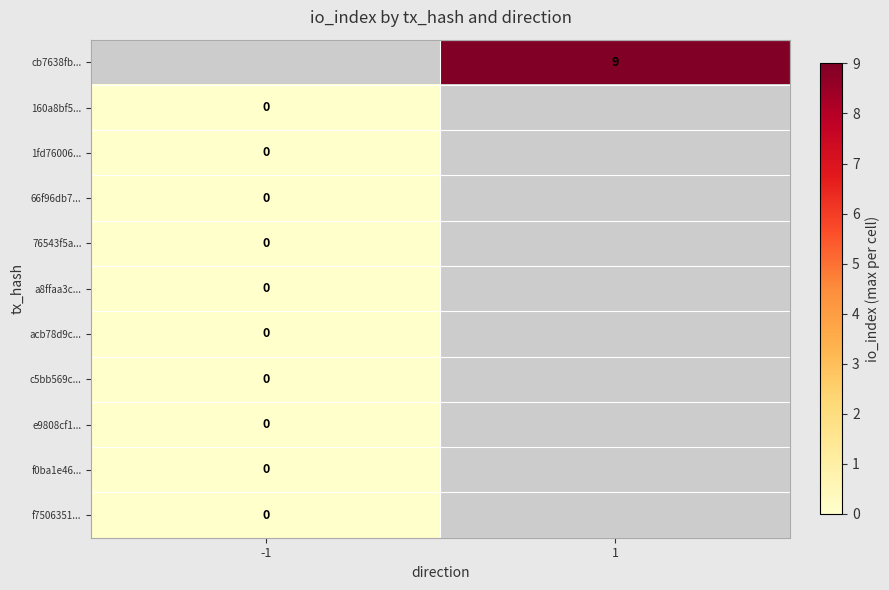

The value of cb7638fb... at 1 is 9. True or false?

True